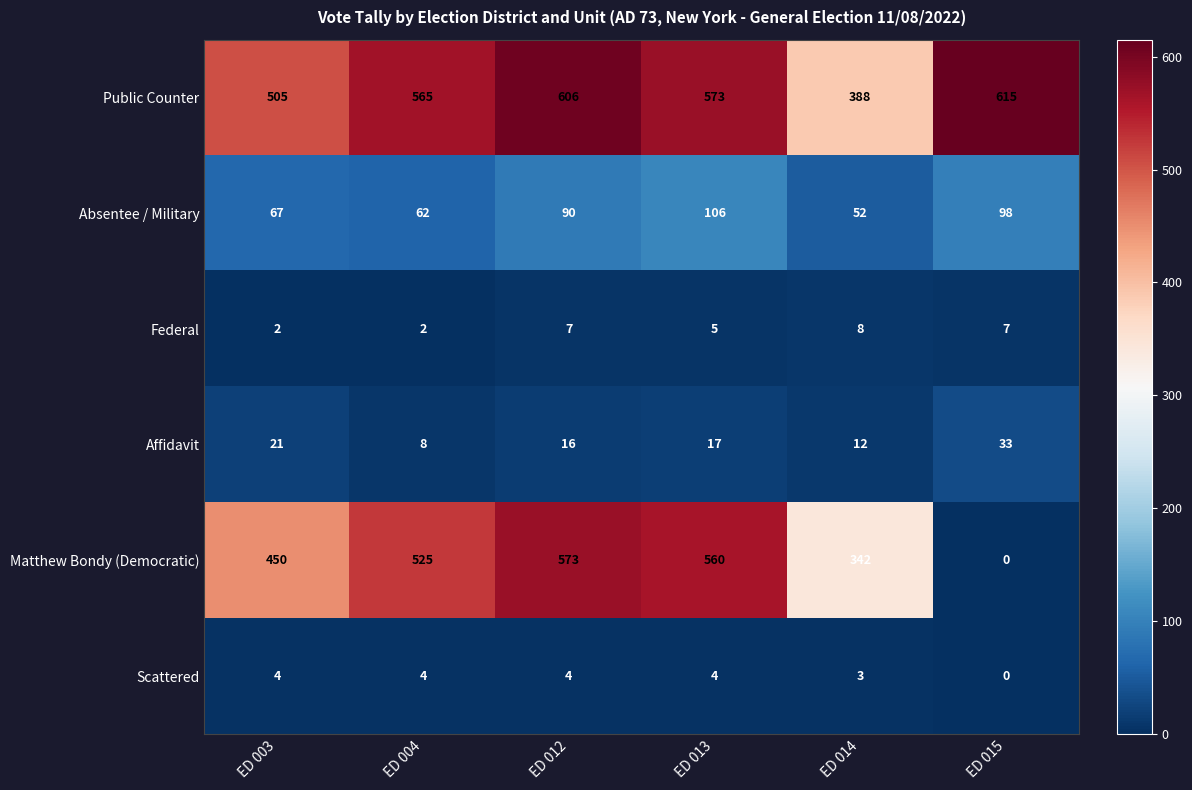

True or false: Federal has a value of 2 at ED 014.

False